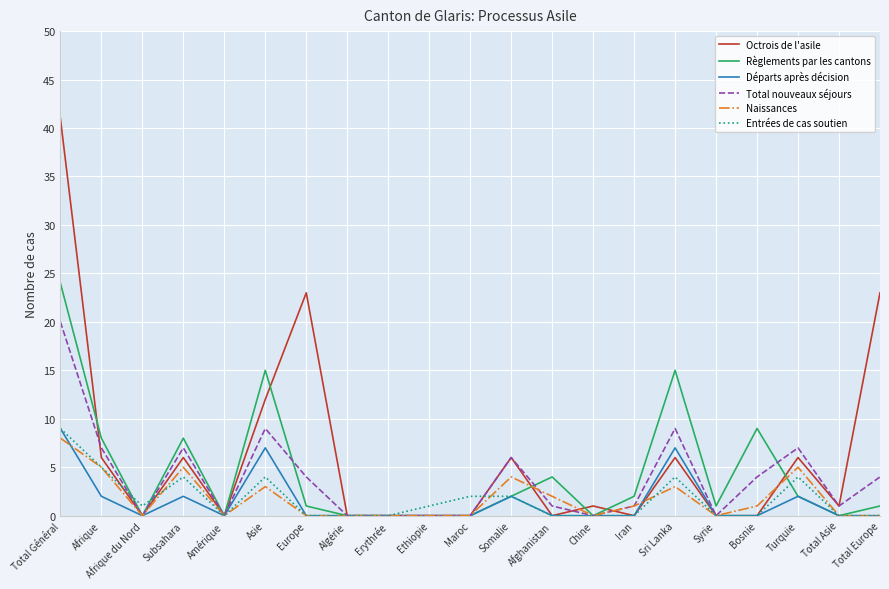

At which category does Octrois de l'asile reach its first local peak?

Subsahara